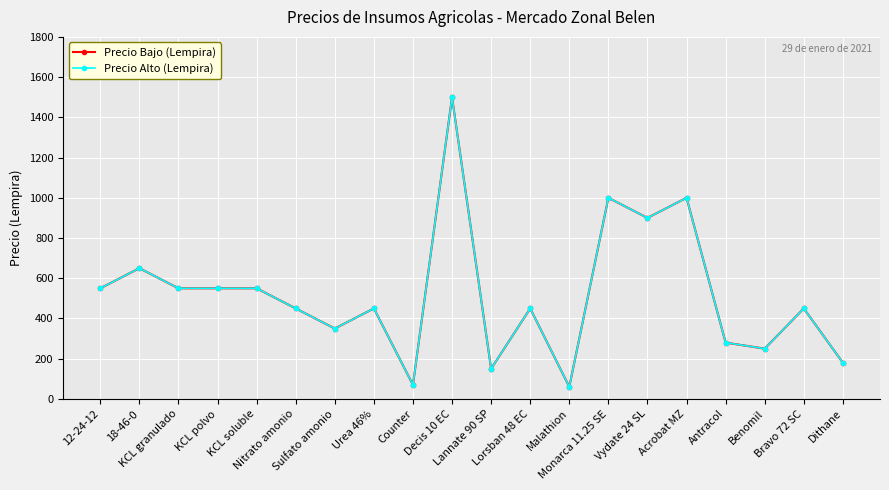

Does the chart have visible grid lines?

Yes